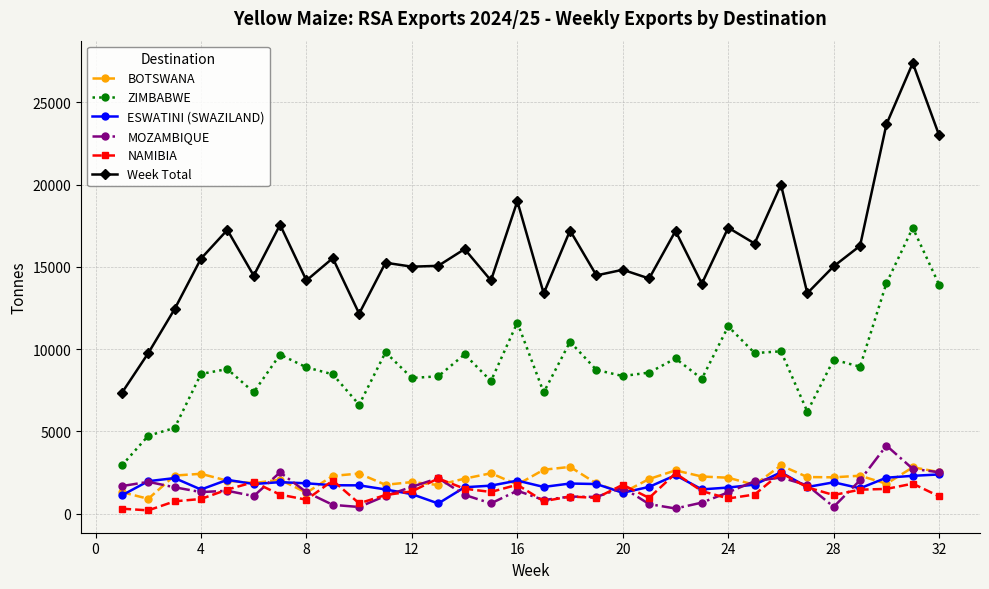

True or false: BOTSWANA and ZIMBABWE cross at least once.

False